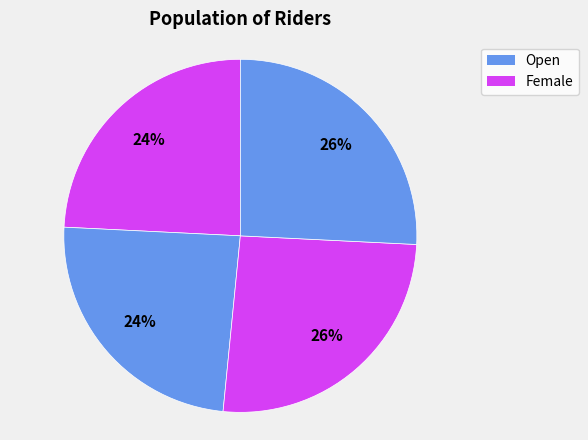

How many slices are in this pie chart?

4